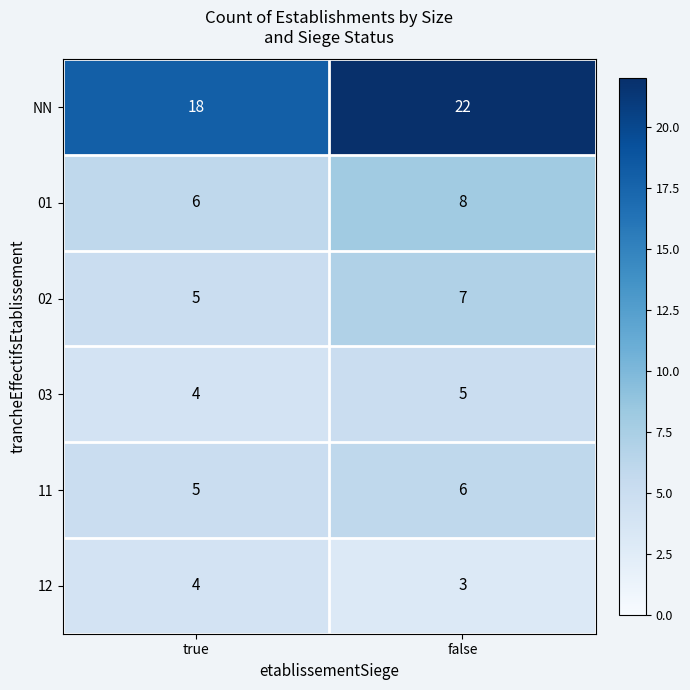

Rank the series by their maximum value, from highest to lowest.

NN, 01, 02, 11, 03, 12